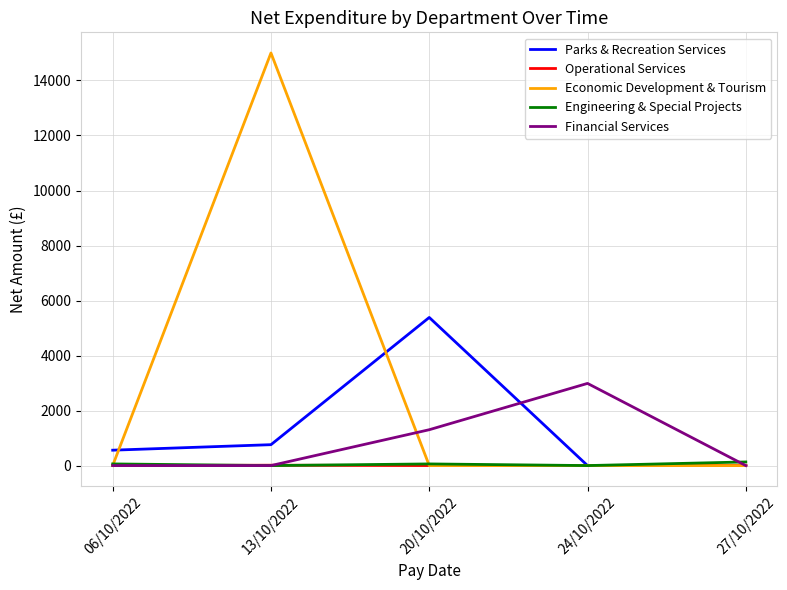

Between 20/10/2022 and 27/10/2022, which series saw the biggest shift?

Parks & Recreation Services